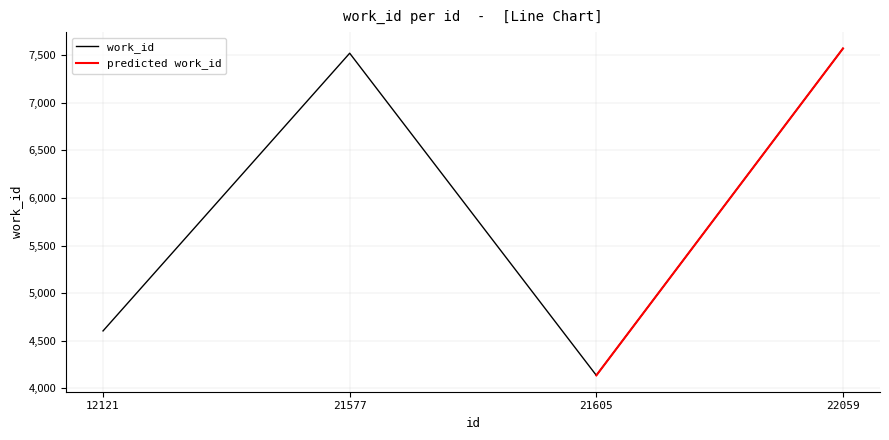

Does the chart have visible grid lines?

Yes